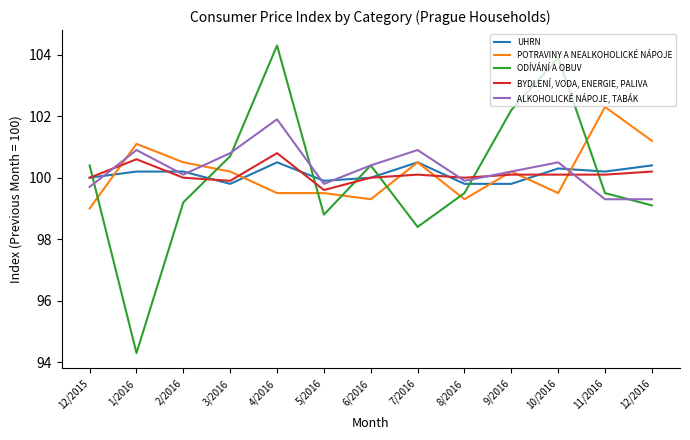

The ODÍVÁNÍ A OBUV series shows 100.4 at 6/2016. True or false?

True